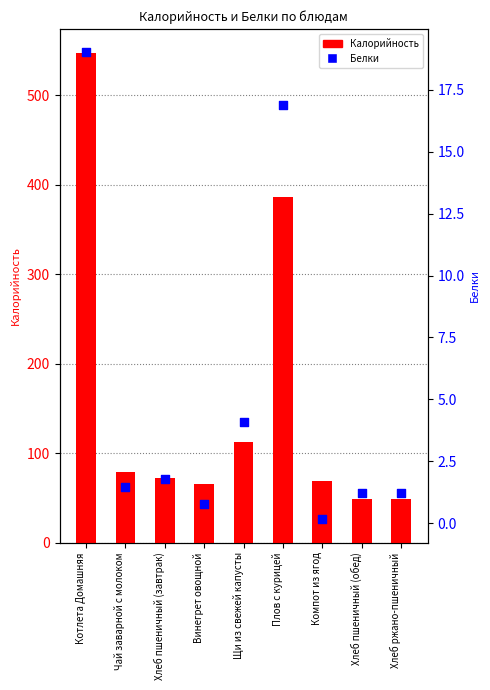

Which series contains the lowest Y value?

Белки